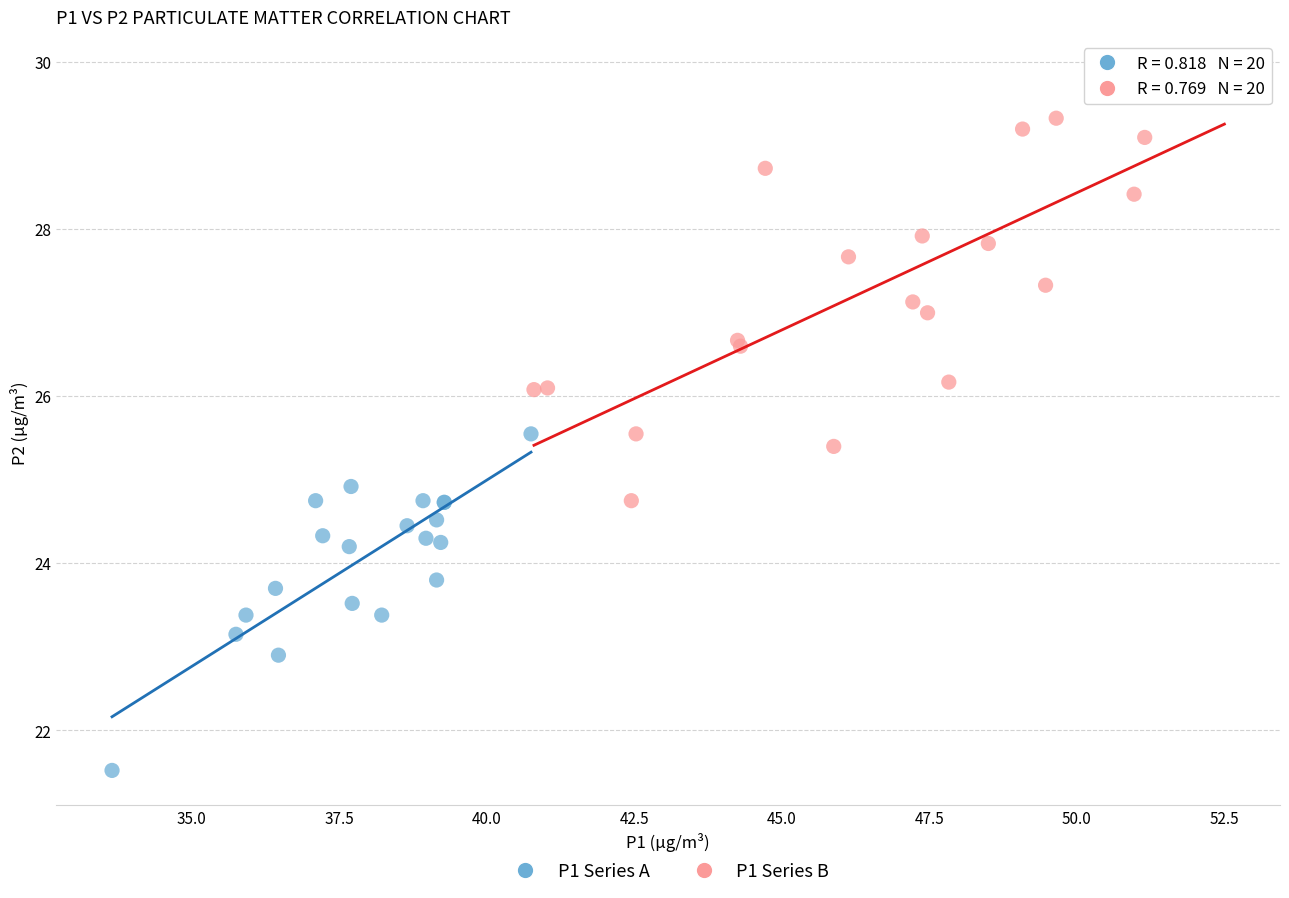

Which series contains the highest Y value?

P1 Series B